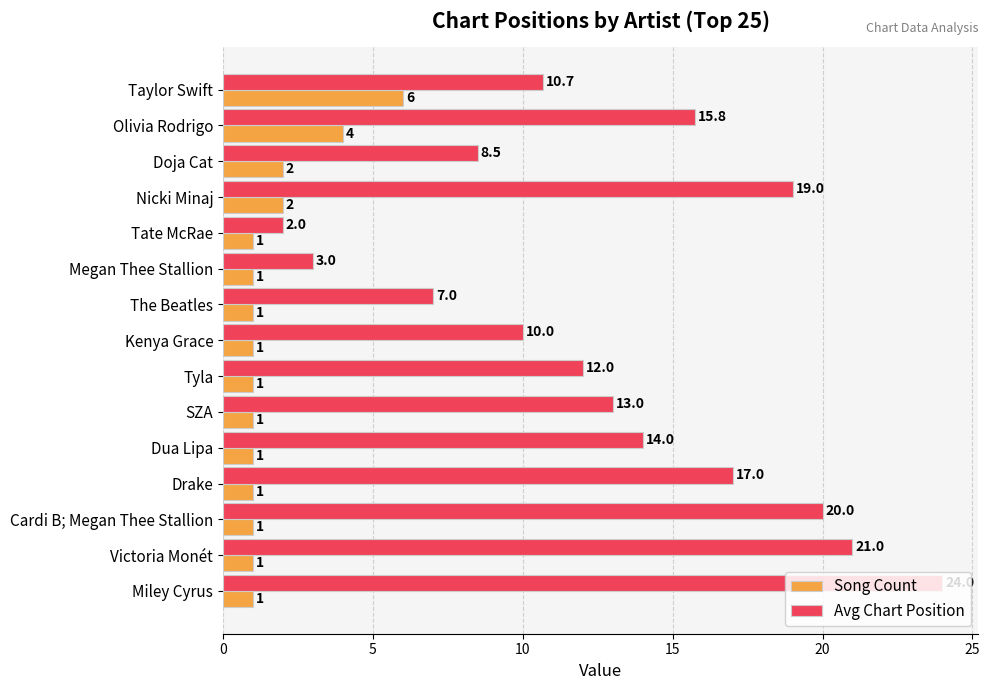

At which category is the sum across all series the highest?

Miley Cyrus